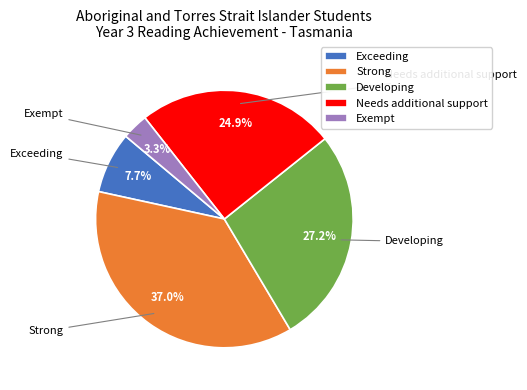

To the nearest percent, what is the combined percentage of Developing and Exempt?

30%